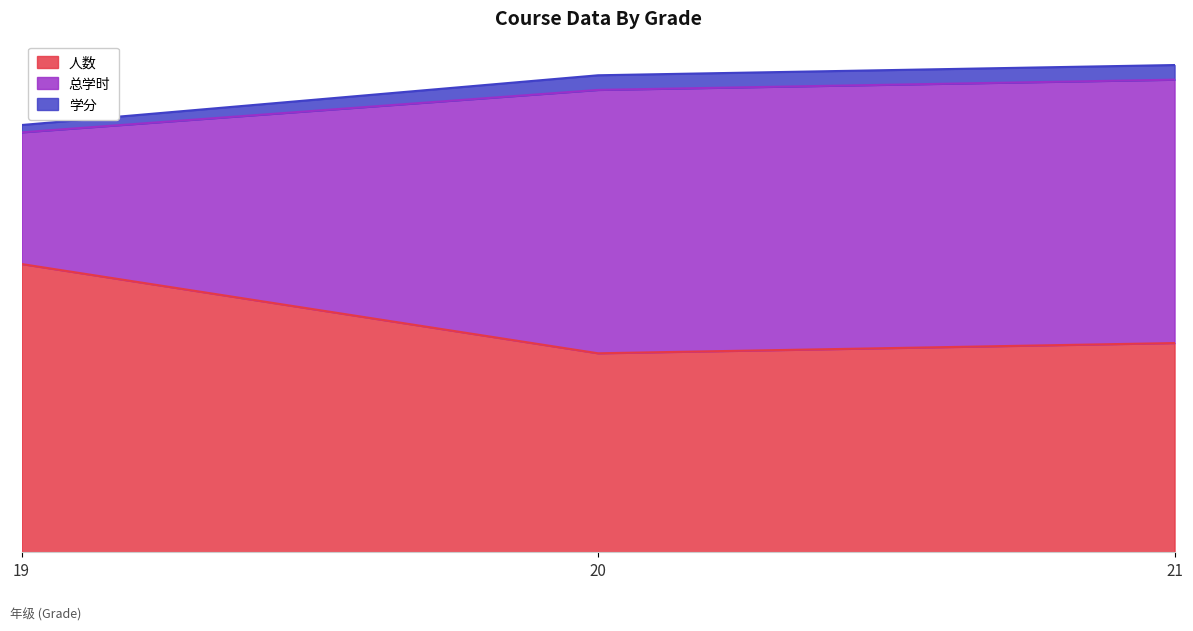

What is the difference between the maximum and second lowest values in the 总学时 series?

7